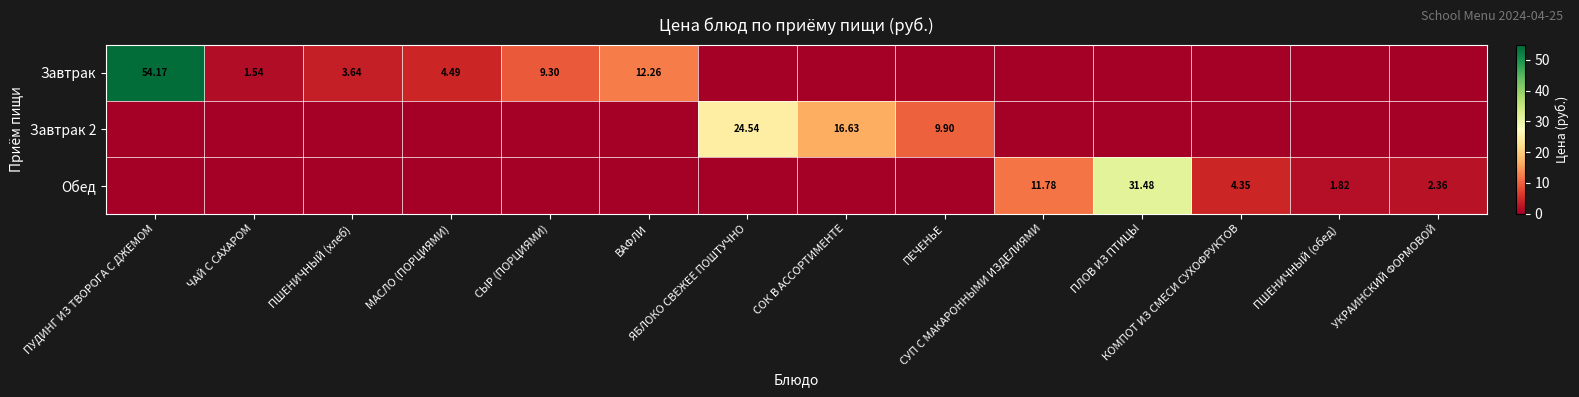

True or false: Завтрак 2 has a value of 0.0 at КОМПОТ ИЗ СМЕСИ СУХОФРУКТОВ.

True